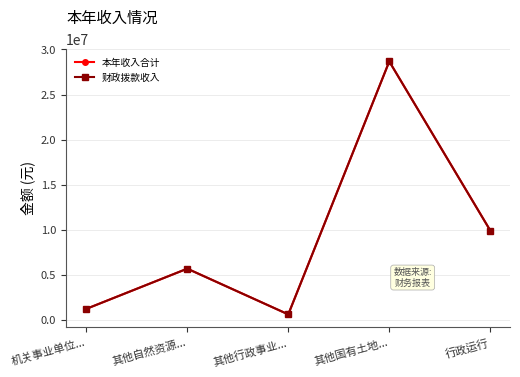

Does the chart have visible grid lines?

Yes